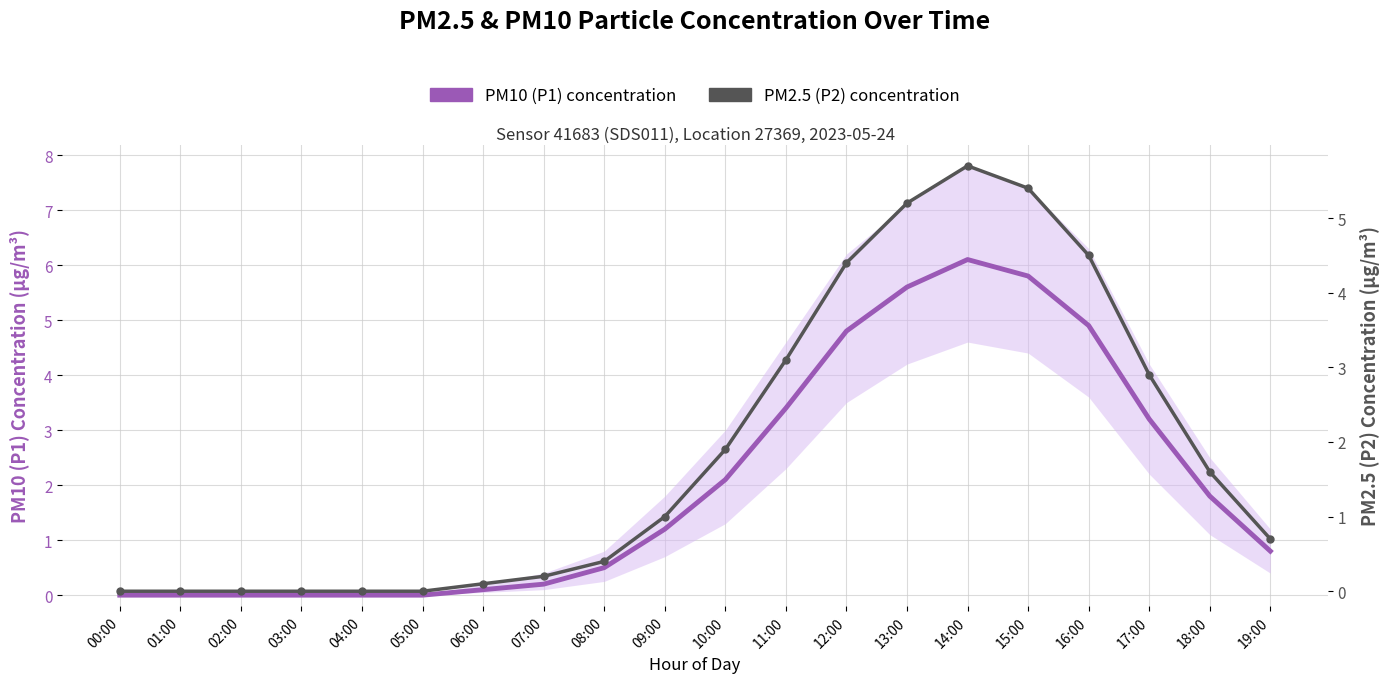

Where is PM2.5 (P2) concentration nearest to the value 2?

10:00